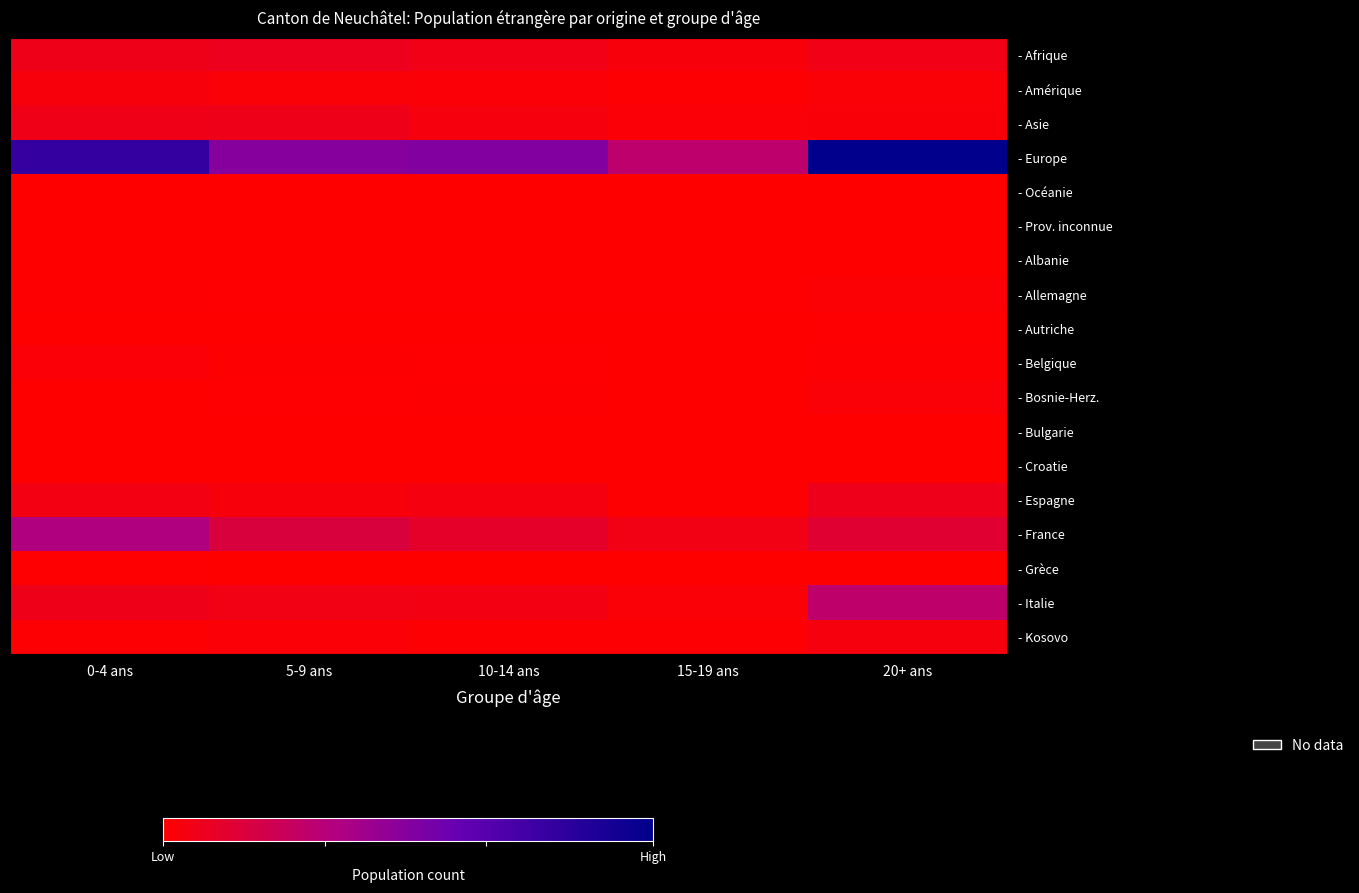

Which series has the widest spread of values?

- Europe